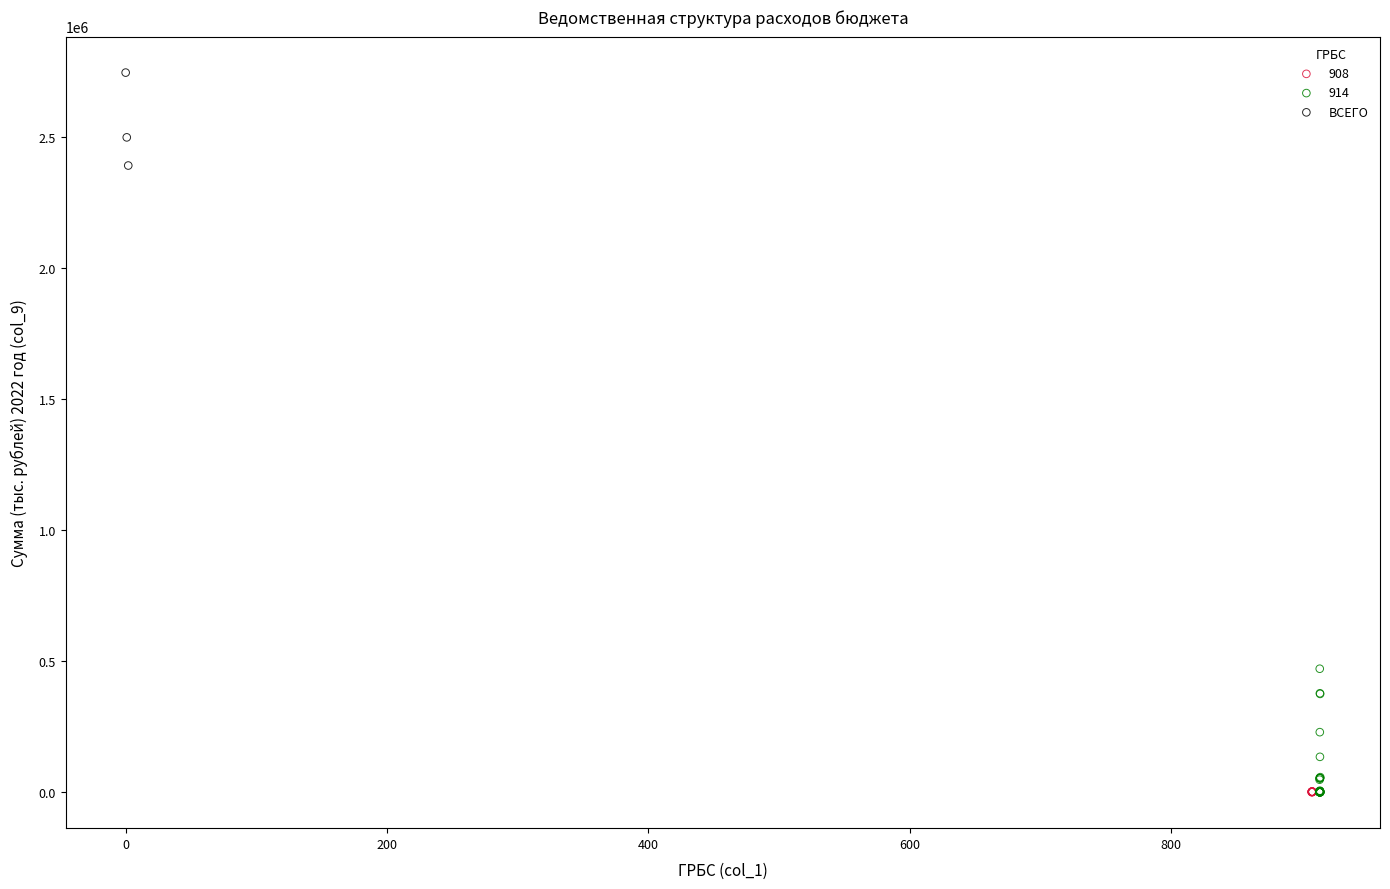

Which series has the widest spread of Y values?

914